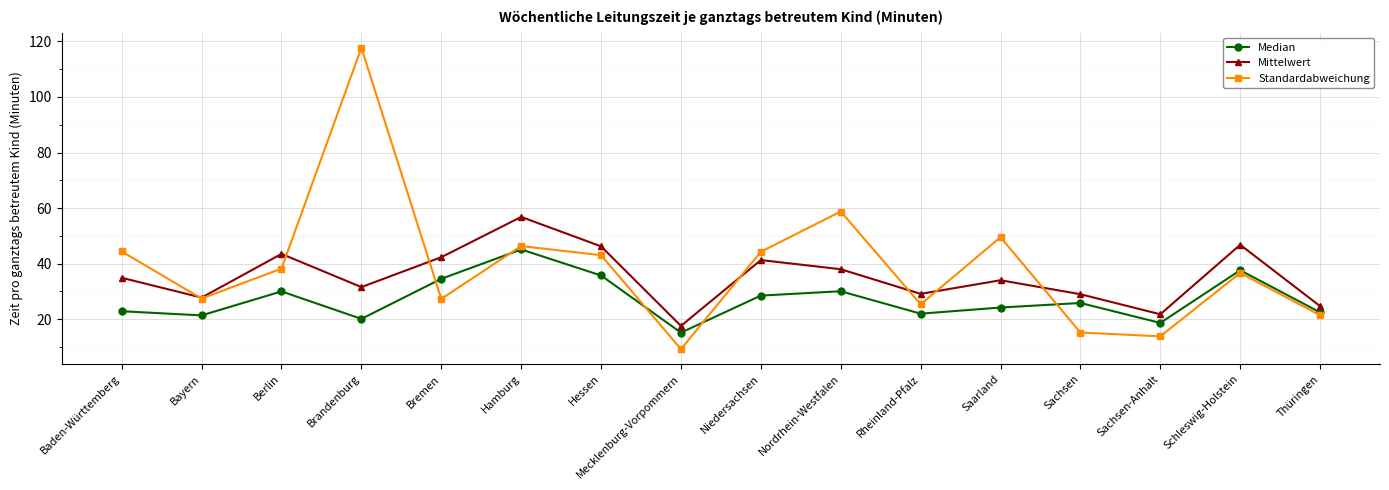

True or false: Mittelwert and Median intersect in this chart.

False